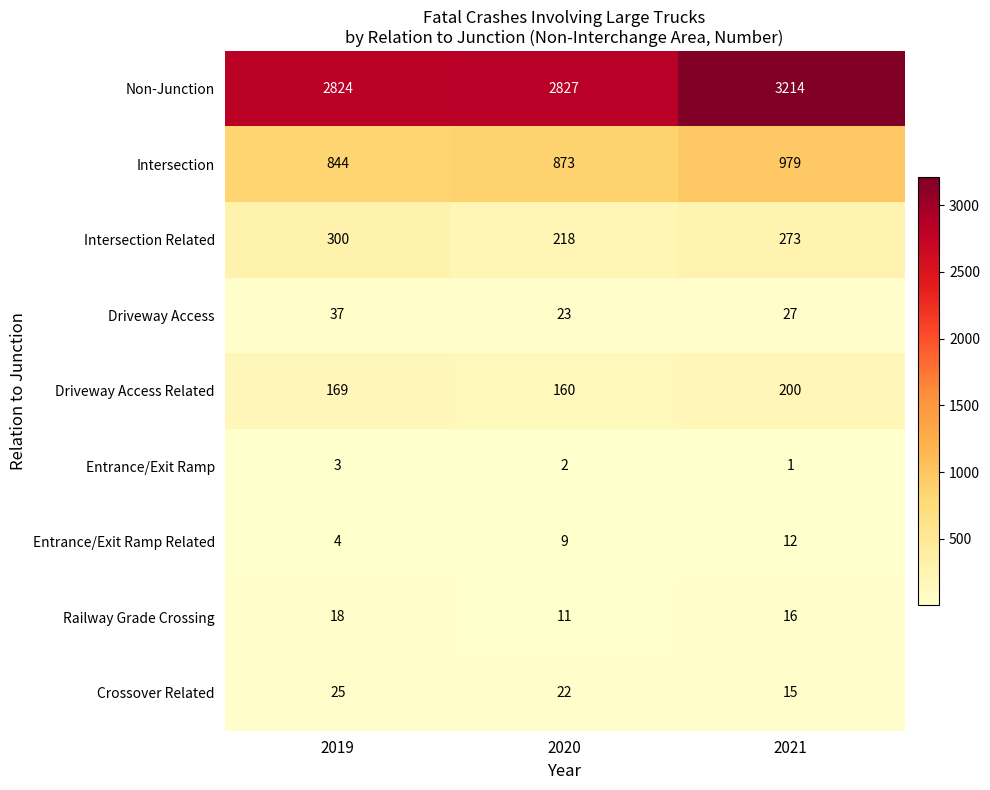

What is the maximum value shown in the chart?

3214